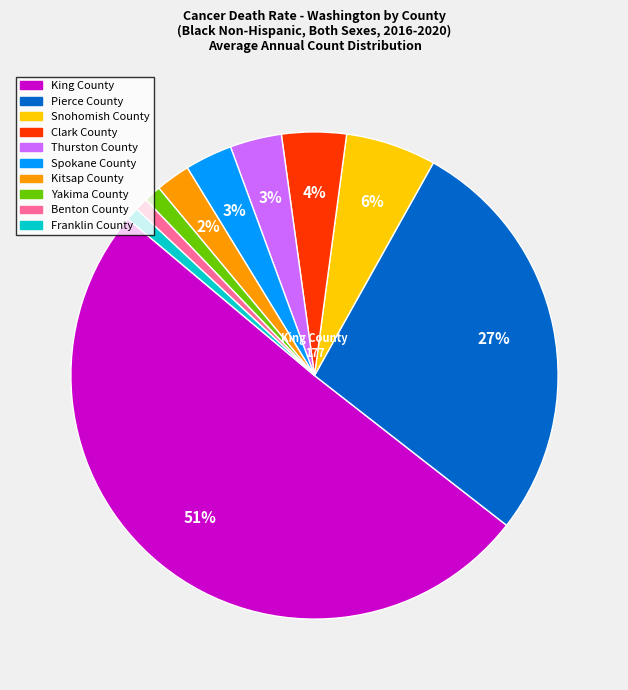

Does Yakima County account for over 50% of the chart?

No